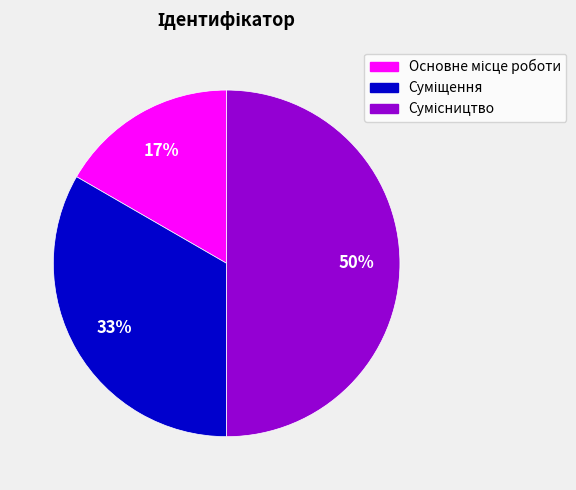

To the nearest percent, what is the average slice percentage?

33%